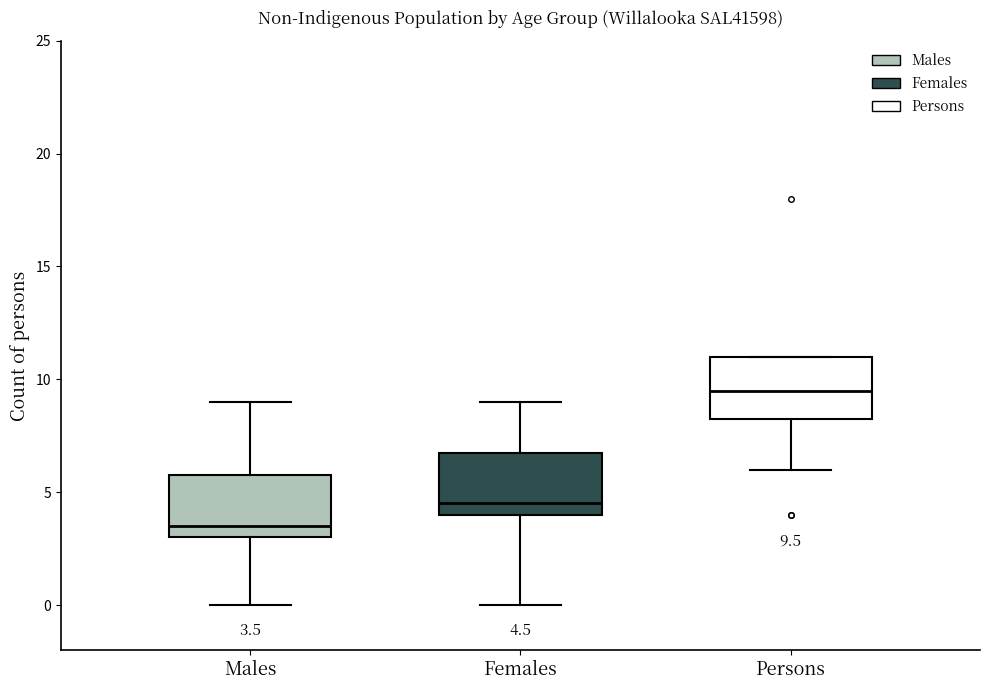

Which box's median line is the lowest?

Males